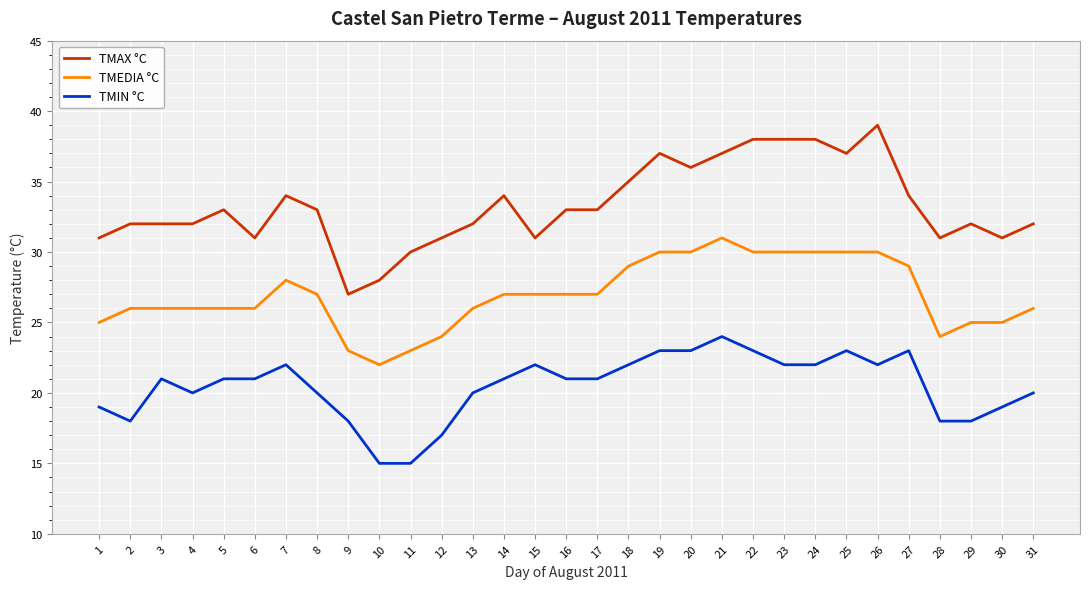

True or false: TMAX °C has more than 2 interior local peaks.

True